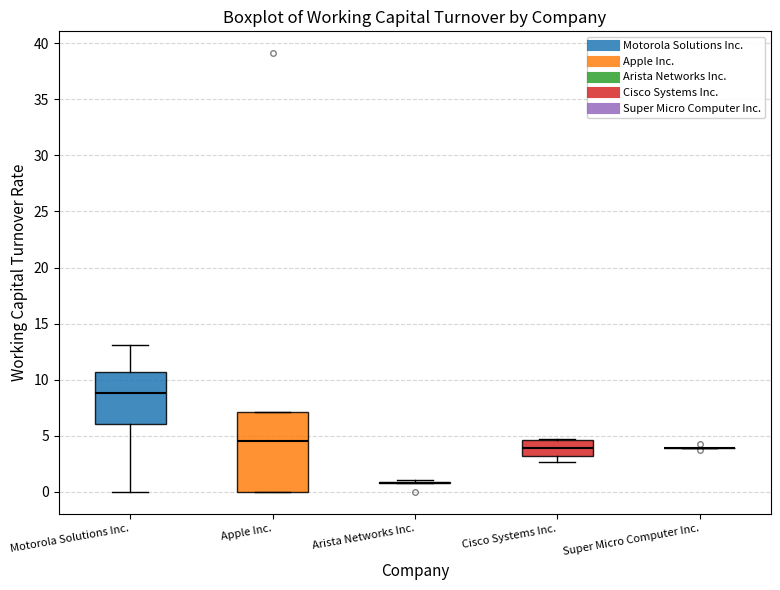

Reading left to right, read every box against the y-axis: the position of its median line, the range the box covers, and the ends of its whiskers. The values are not printed on the chart, so give them approximately, as read against the axis.

Motorola Solutions Inc.: median 9.0, box 6.0 to 10.5, whiskers 0.0 to 13.0
Apple Inc.: median 4.5, box 0.0 to 7.0, whiskers 0.0 to 7.0
Arista Networks Inc.: box collapsed to a line at 1.0, whiskers 1.0 to 1.0
Cisco Systems Inc.: median 4.0, box 3.0 to 4.5, whiskers 2.5 to 4.5
Super Micro Computer Inc.: box collapsed to a line at 4.0, whiskers 4.0 to 4.0